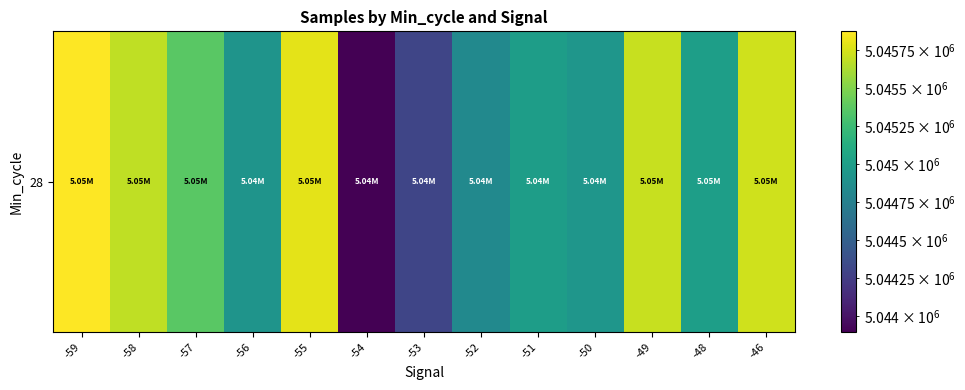

At which label does the data first exceed 5045007?

-59